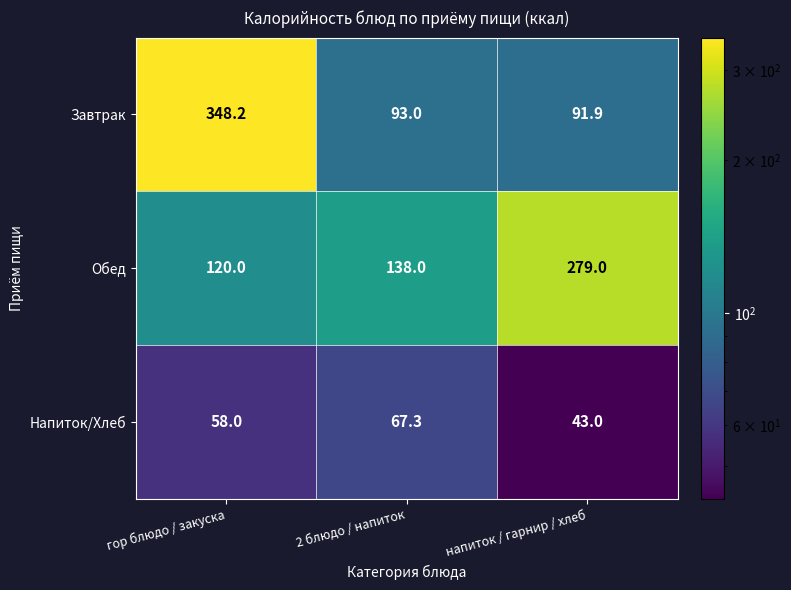

The value of Обед at напиток / гарнир / хлеб is 279.0. True or false?

True